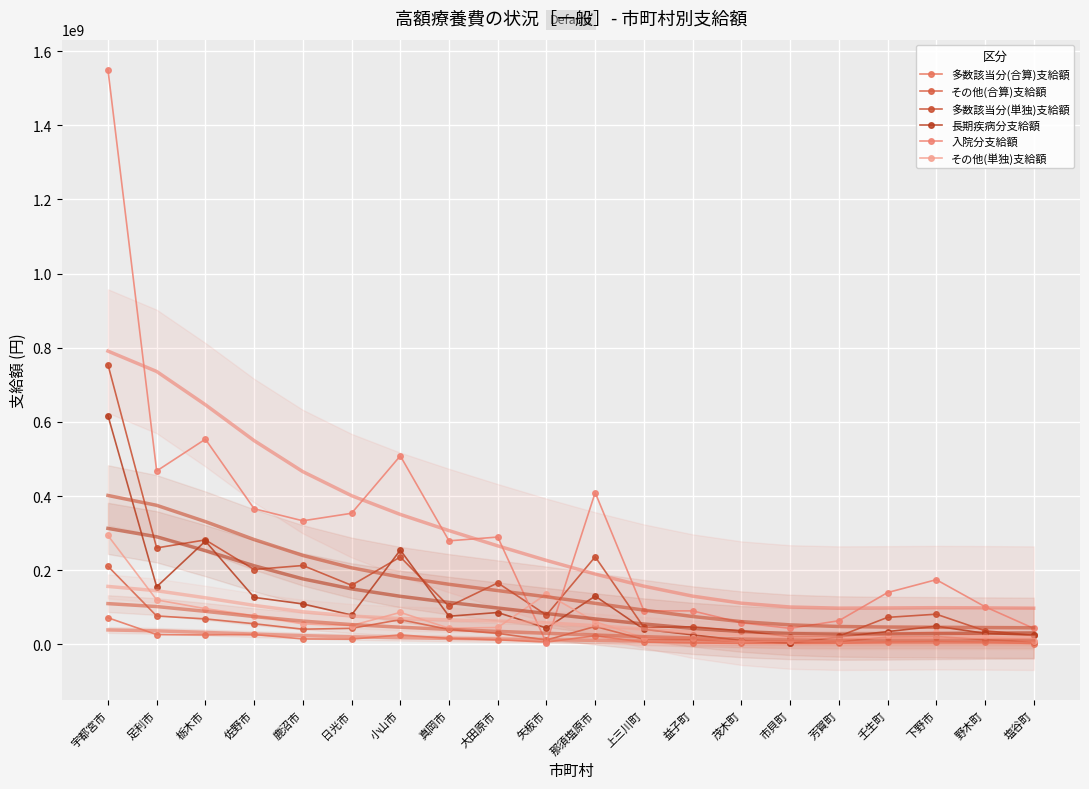

Count the number of data series in this chart.

6